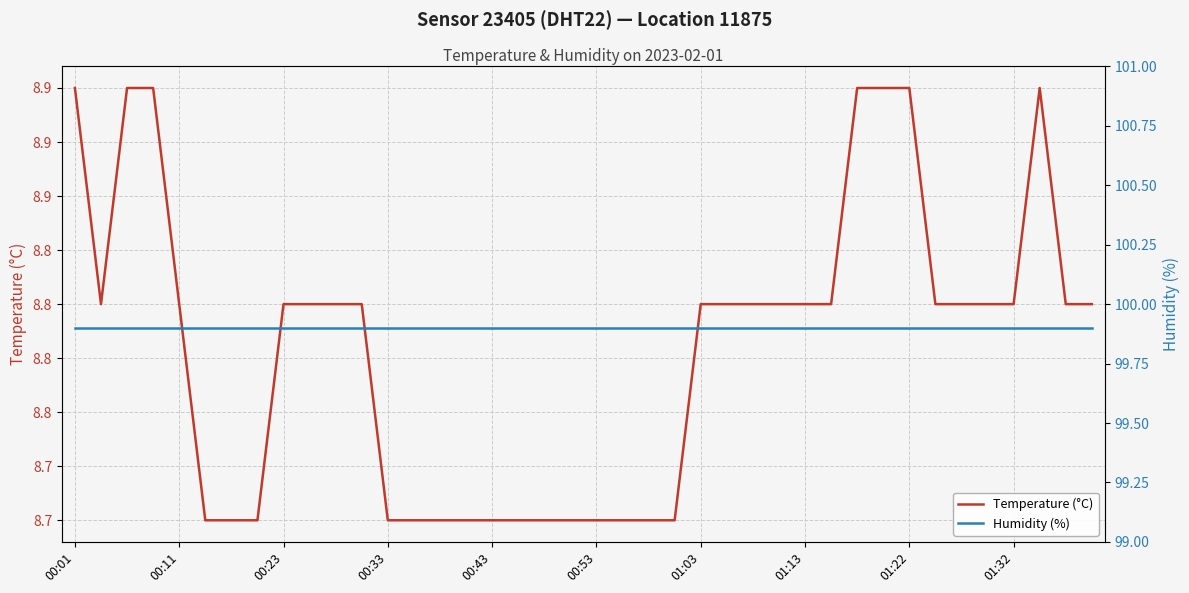

What is the label of the 2nd point from the right?

38